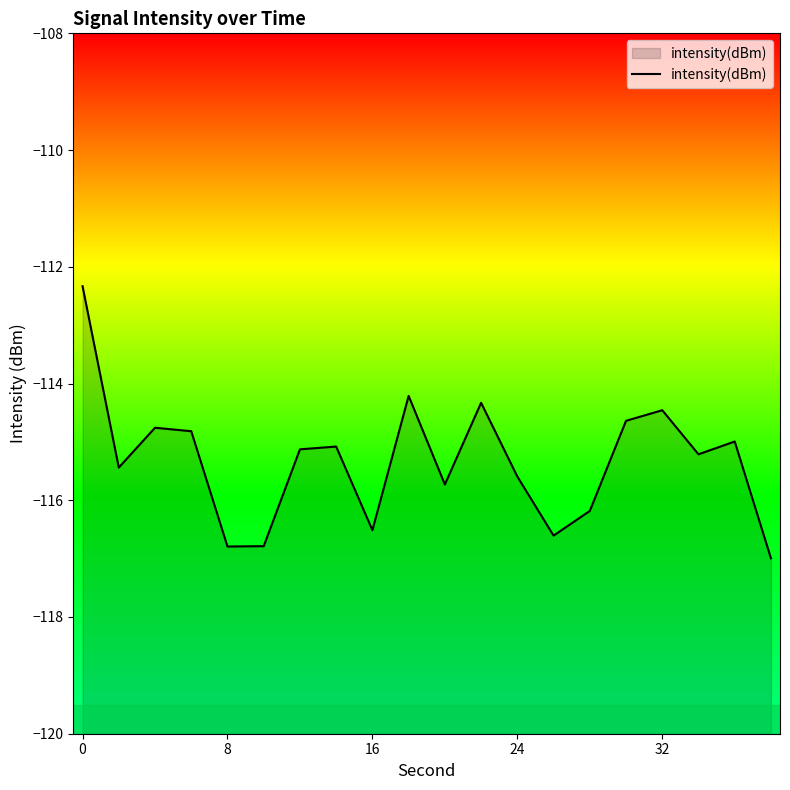

Is it true that the value at 16 is -116.5?

True